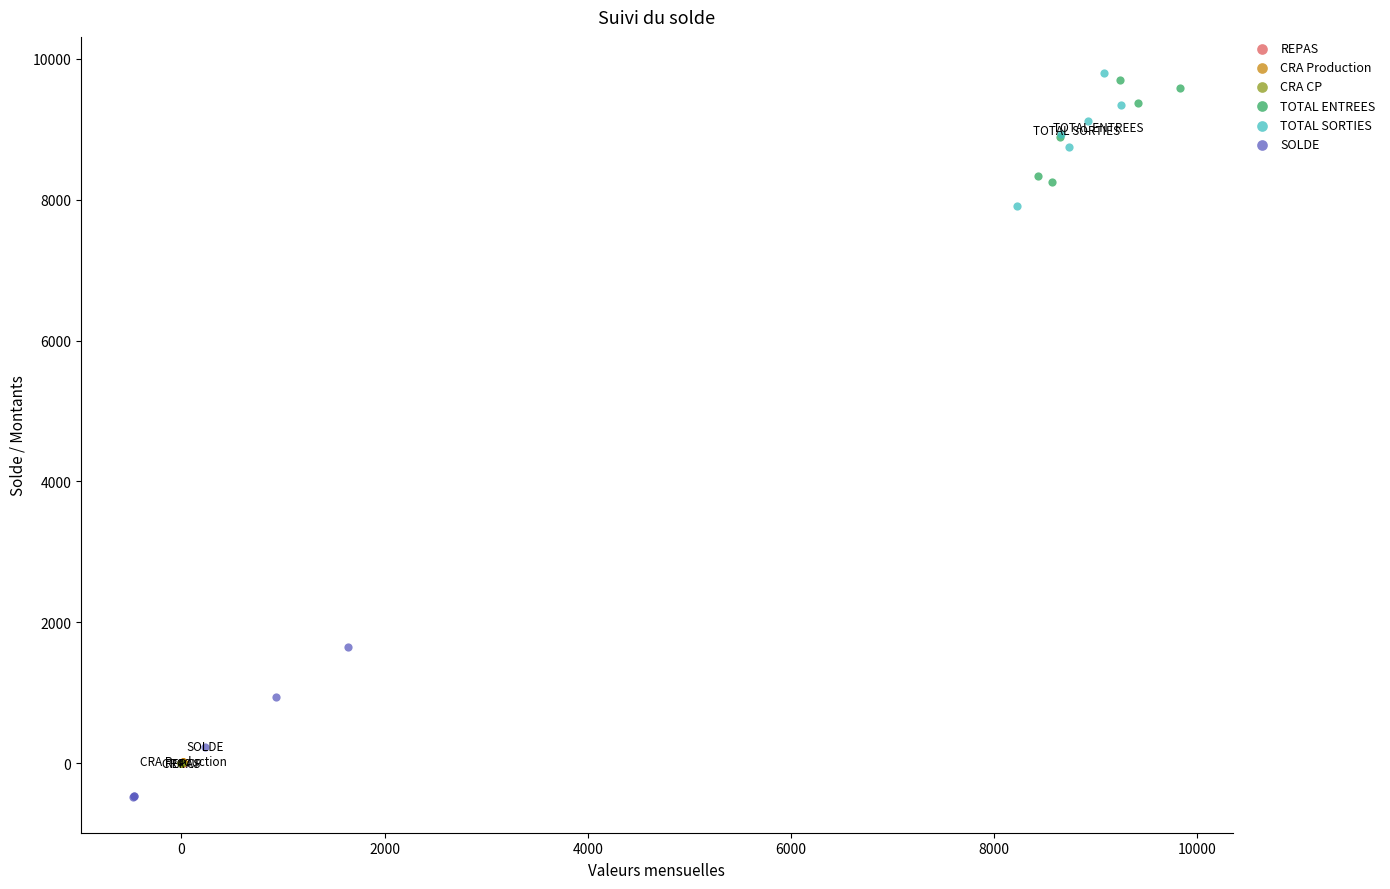

Which series contains the lowest Y value?

SOLDE